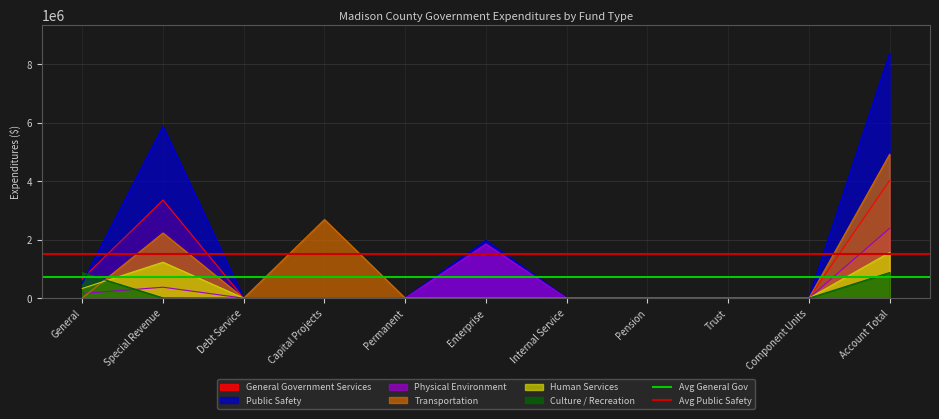

What is the highest value of the Physical Environment series?

2387002